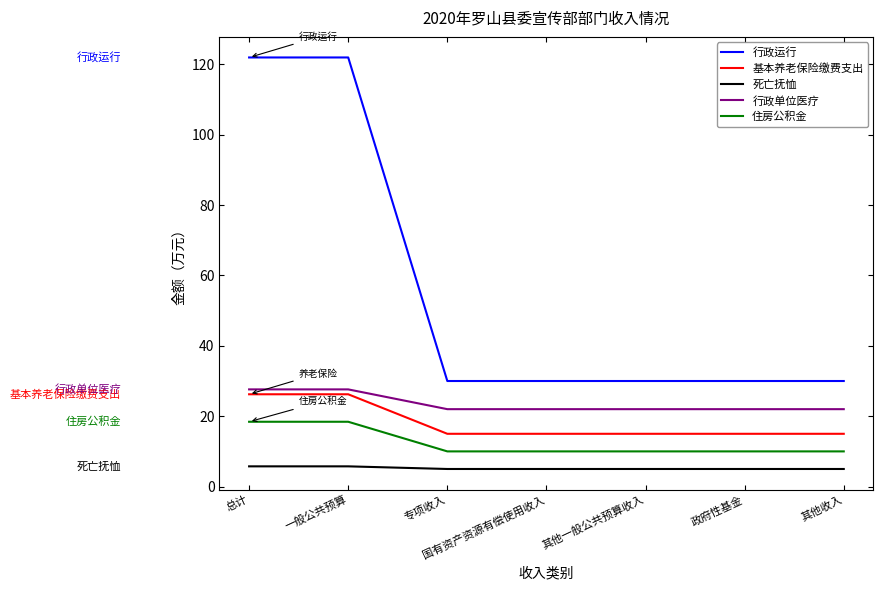

List the series in order of their peak value, lowest first.

死亡抚恤, 住房公积金, 基本养老保险缴费支出, 行政单位医疗, 行政运行